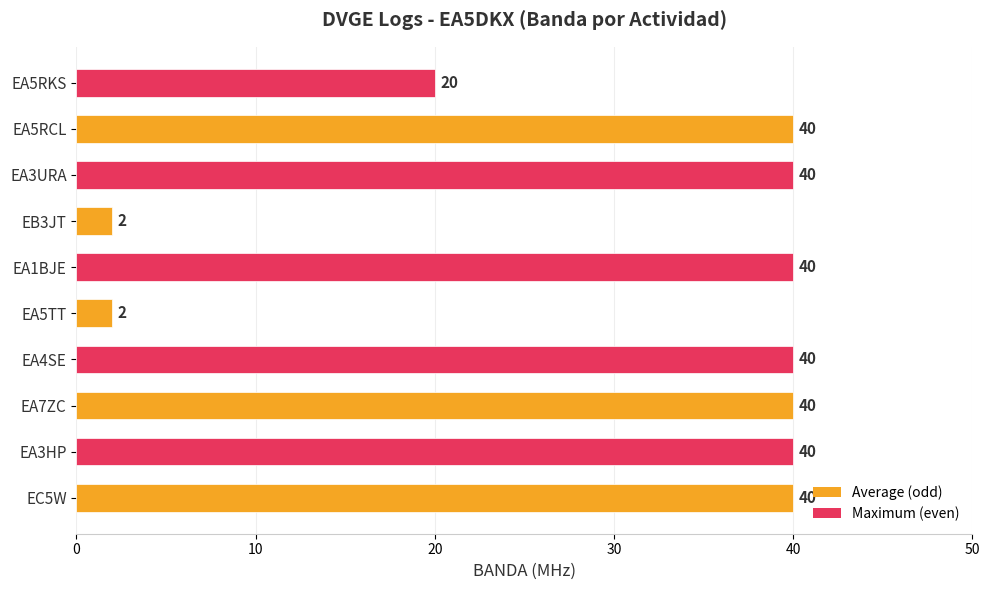

What is the change in value from EB3JT to EA5RKS?

+18